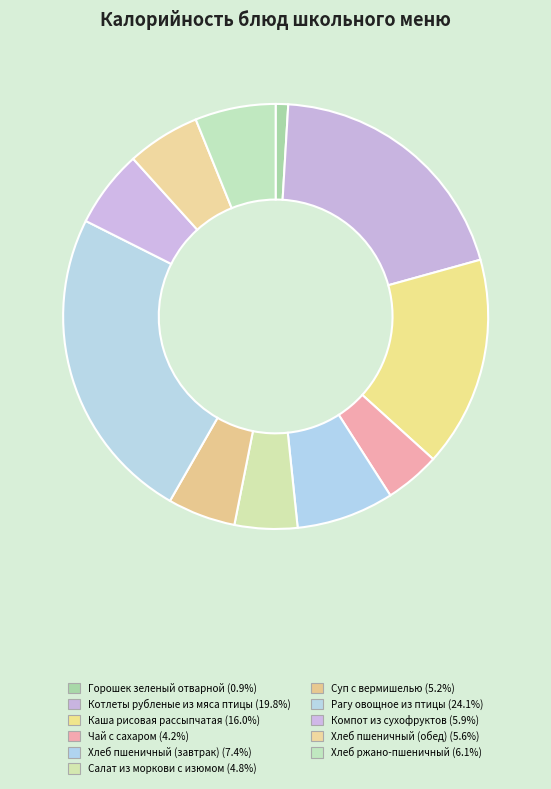

Does Каша рисовая рассыпчатая represent more than half of the total?

No